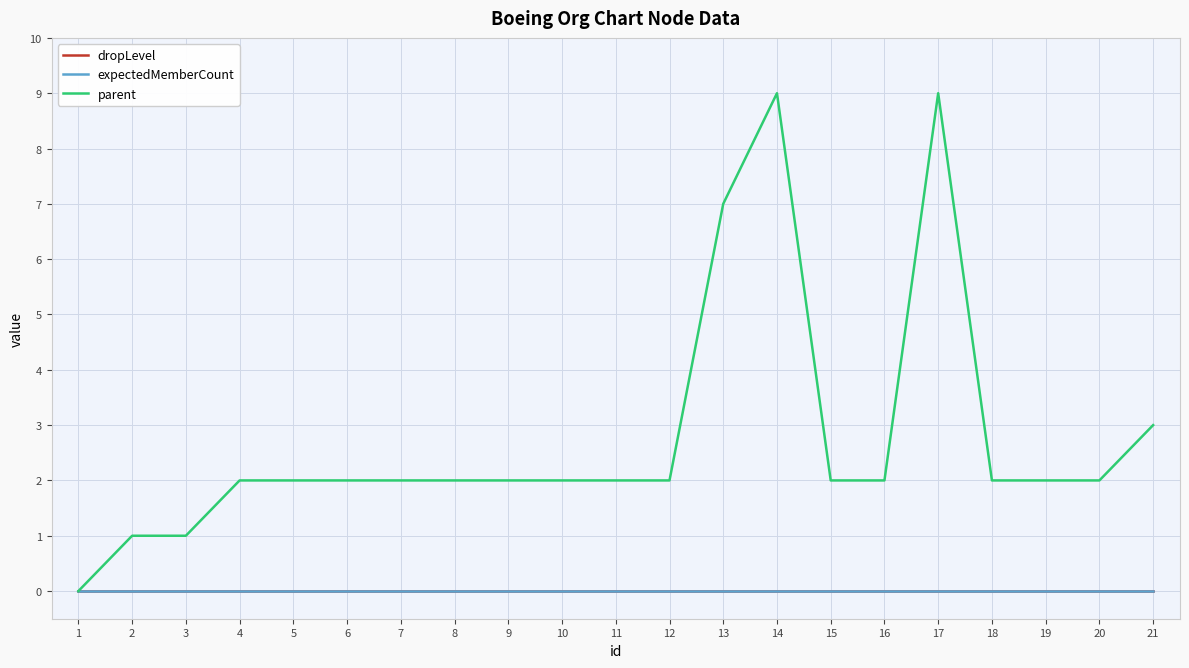

At how many categories does at least one series exceed 8?

2